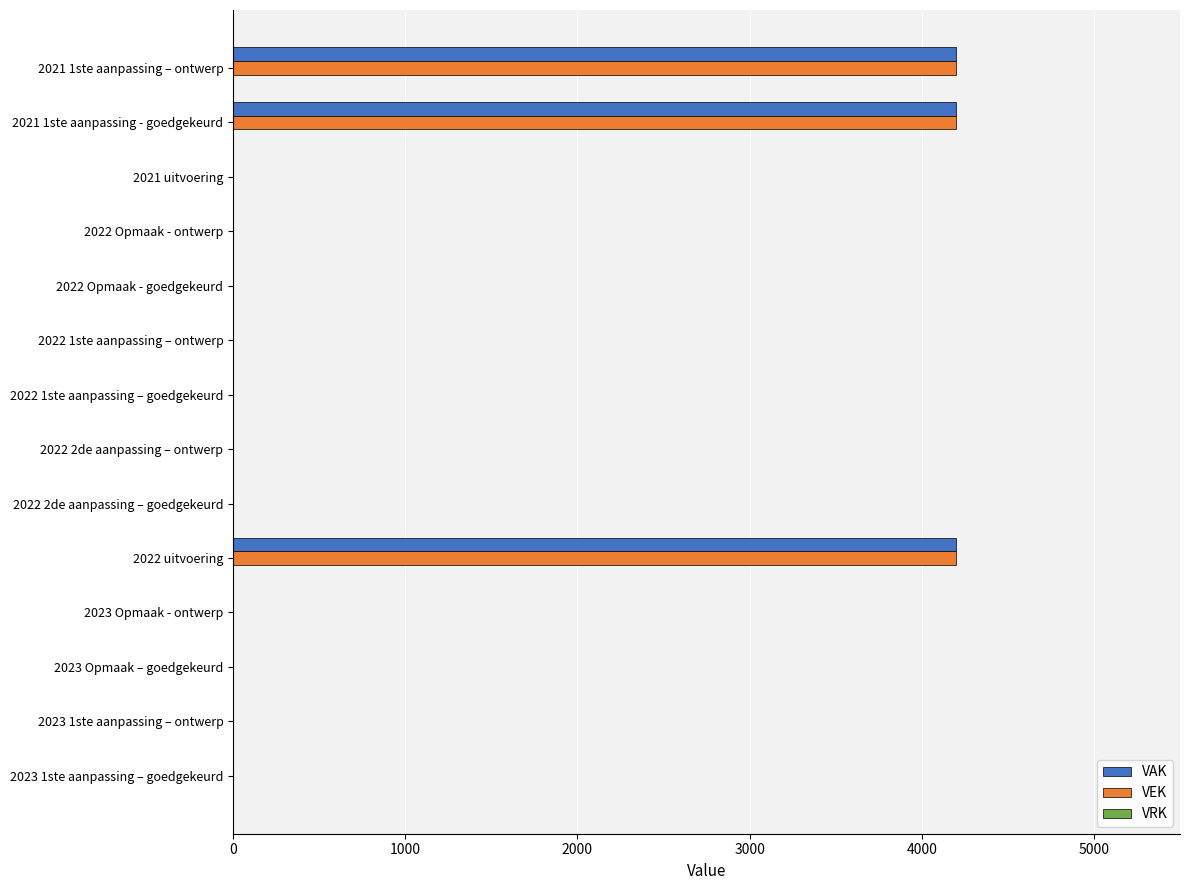

What is the sum of all VAK values?

12600